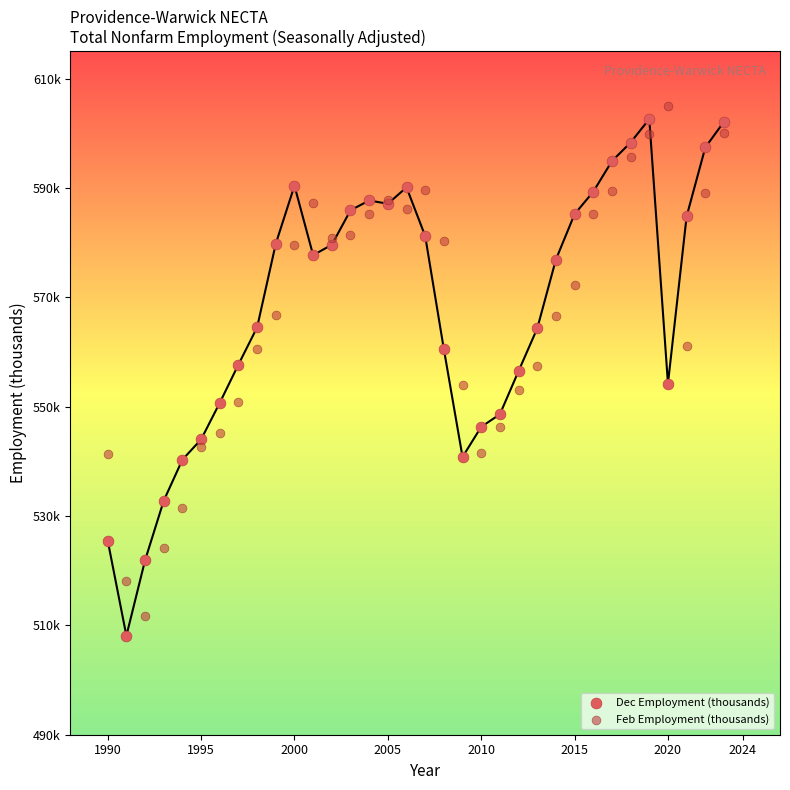

What are all the series names shown in the legend?

Dec Employment (thousands), Feb Employment (thousands)